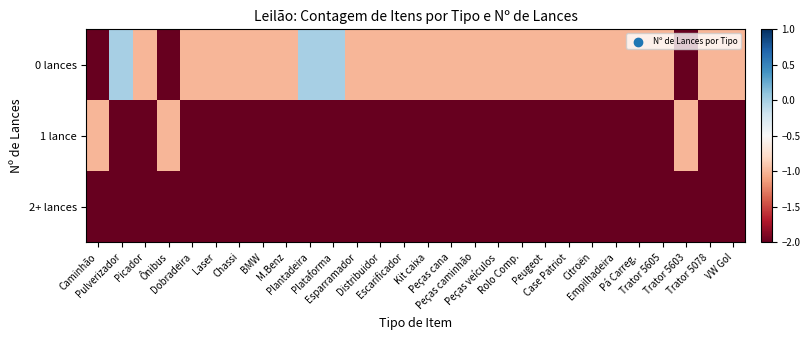

Which series has the largest range (max minus min)?

0 lances